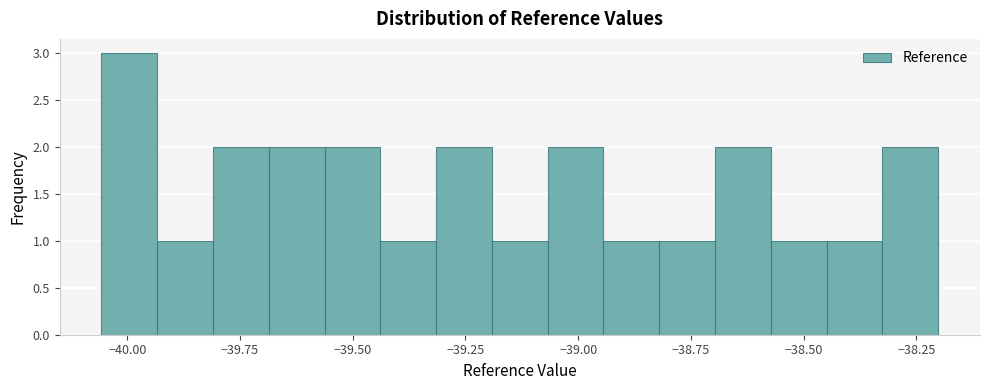

Around what value on the x-axis is the tallest bar? Give the approximate position of its centre, as read against the axis.

-40.00